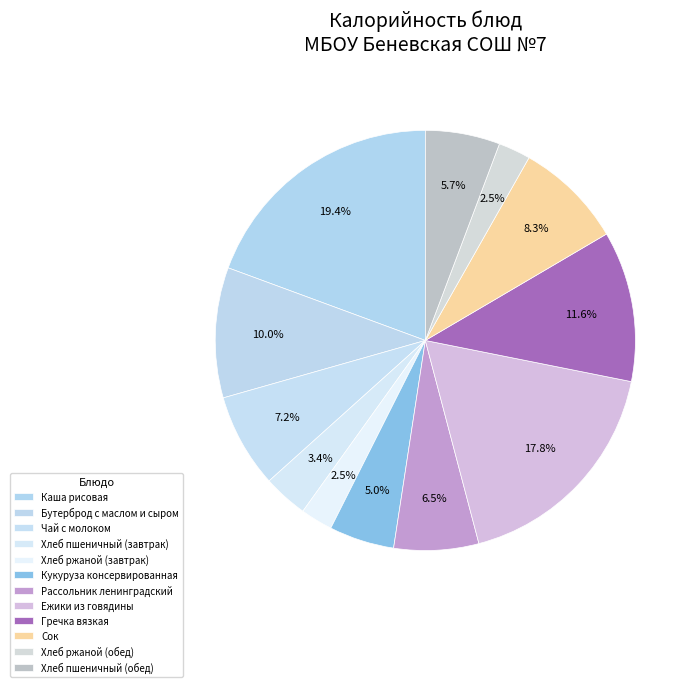

How many slices are in this pie chart?

12